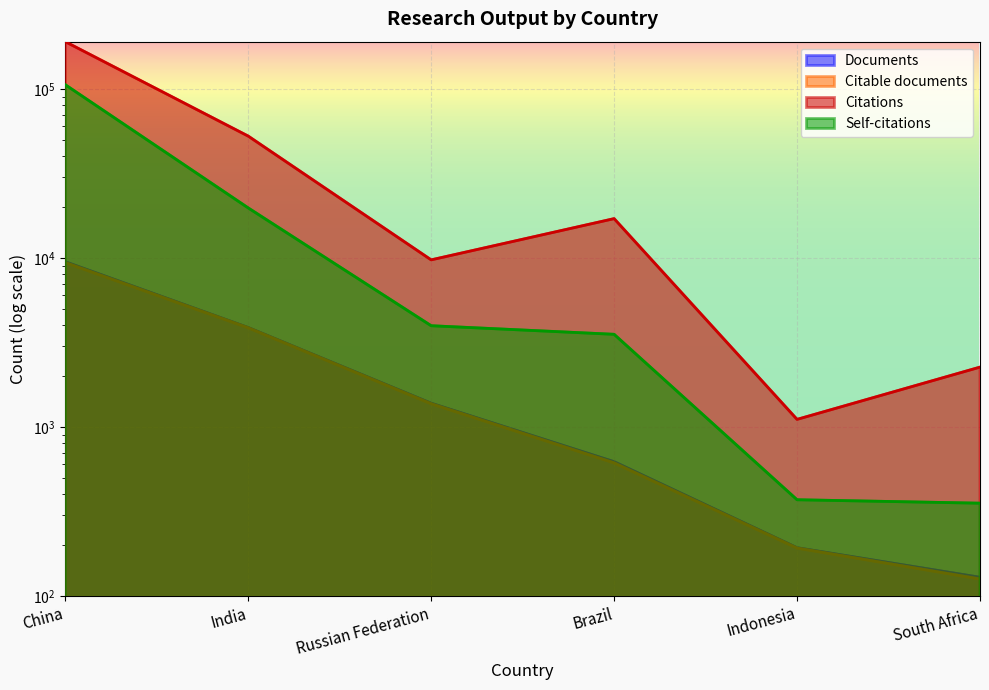

True or false: Self-citations and Documents intersect in this chart.

False